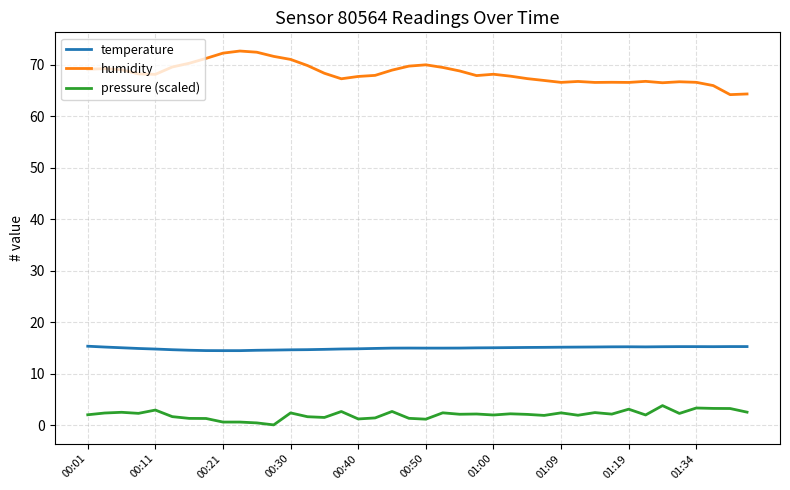

True or false: temperature and humidity cross at least once.

False